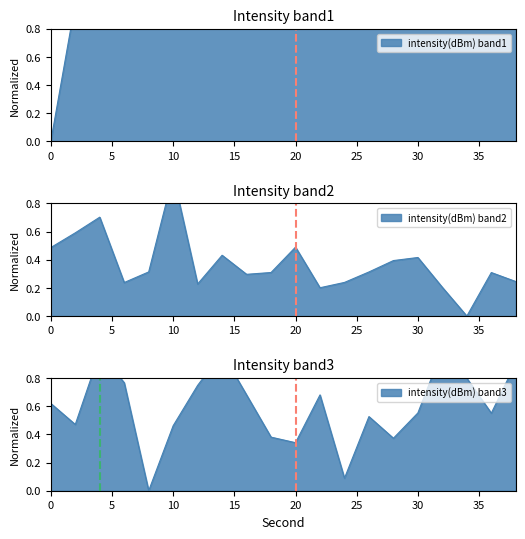

How many distinct data groups are displayed?

3